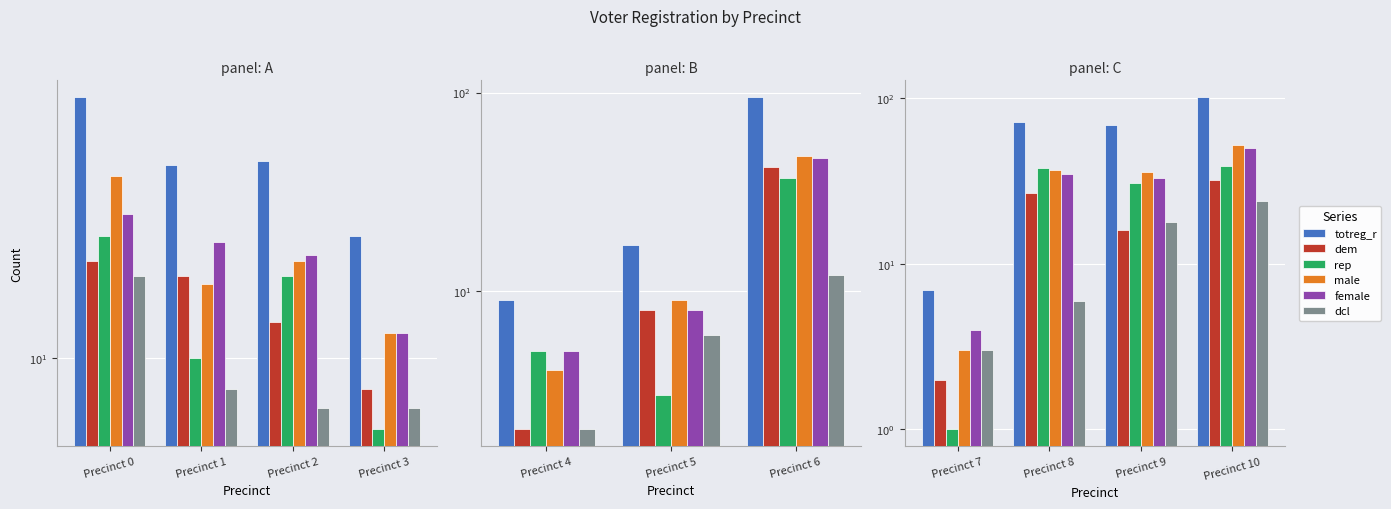

What are all the series names shown in the legend?

totreg_r, dem, rep, male, female, dcl